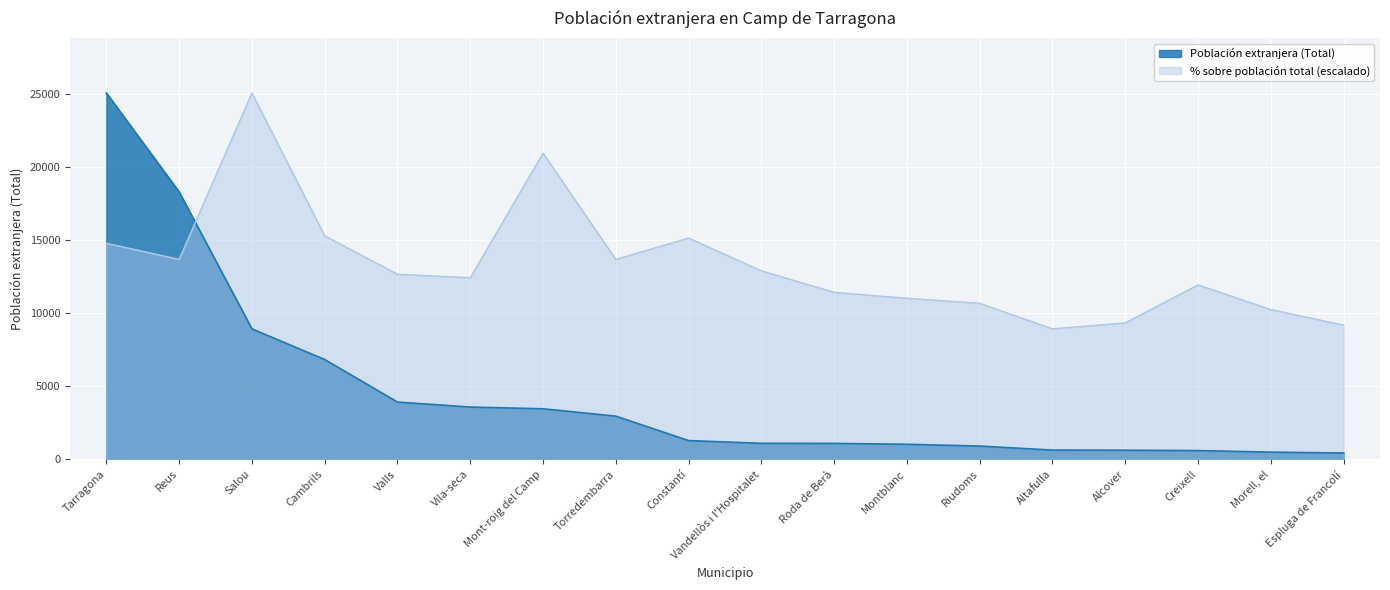

Reading right to left, list all the values displayed in this chart.

Población extranjera (Total): Espluga de Francolí=427.0	Morell, el=486.0	Creixell=594.0	Alcover=617.0	Altafulla=626.0	Riudoms=903.0	Montblanc=1024.0	Roda de Berà=1084.0	Vandellòs i l'Hospitalet=1089.0	Constantí=1277.0	Torredembarra=2947.0	Mont-roig del Camp=3451.0	Vila-seca=3569.0	Valls=3910.0	Cambrils=6820.0	Salou=8915.0	Reus=18281.0	Tarragona=25050.0
% sobre población (1): Espluga de Francolí=9172.2	Morell, el=10233.9	Creixell=11926.3	Alcover=9323.9	Altafulla=8916.8	Riudoms=10665.0	Montblanc=11008.3	Roda de Berà=11415.4	Vandellòs i l'Hospitalet=12884.2	Constantí=15127.4	Torredembarra=13666.5	Mont-roig del Camp=20930.9	Vila-seca=12413.2	Valls=12652.7	Cambrils=15279.1	Salou=25050.0	Reus=13666.5	Tarragona=14768.2